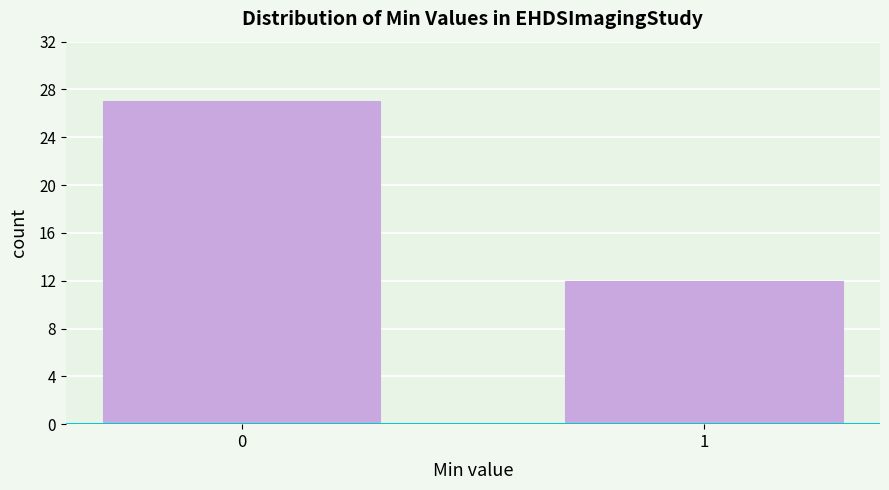

Reading left to right, transcribe all the data shown in this chart.

27	12